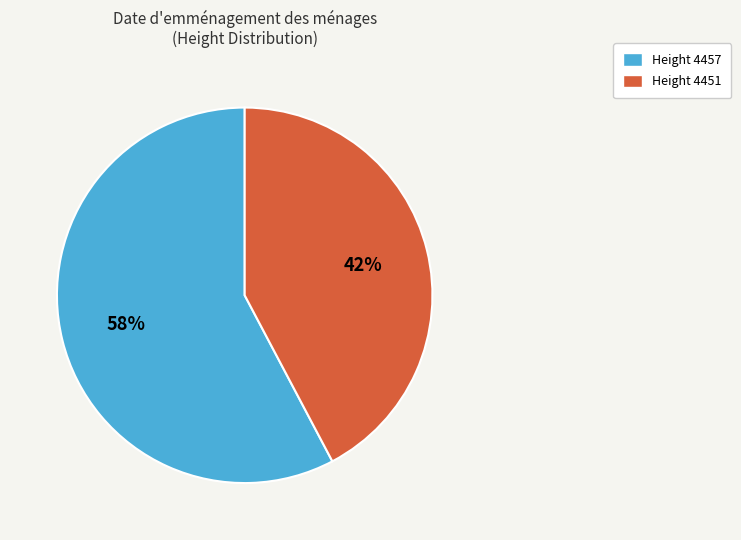

Is there a majority slice in this chart?

Yes